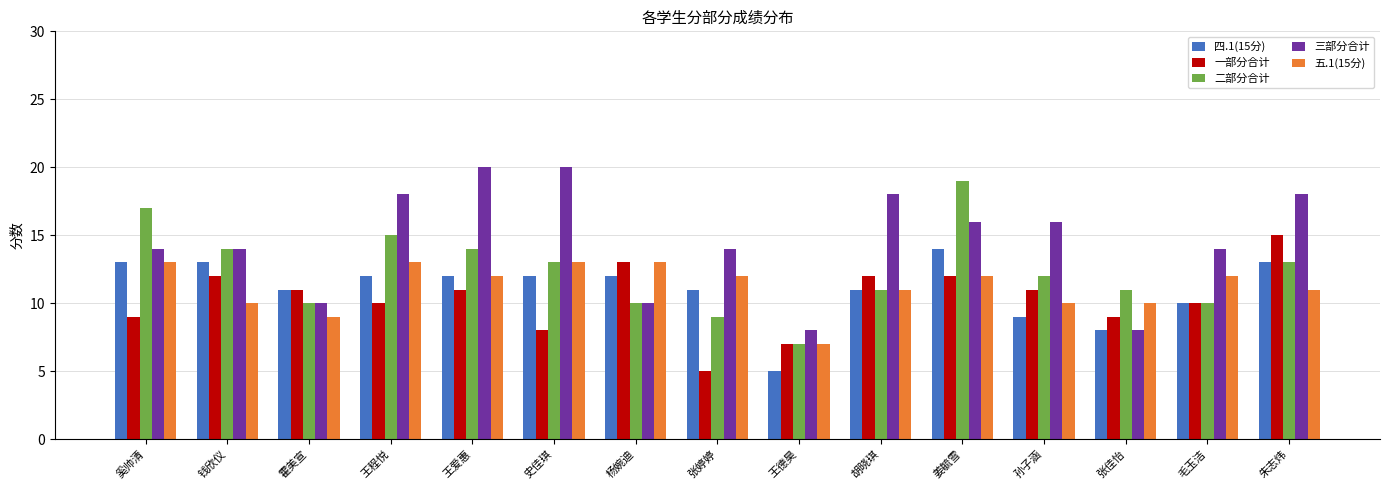

What is the spread (max minus min) of values at 霍美宣?

2